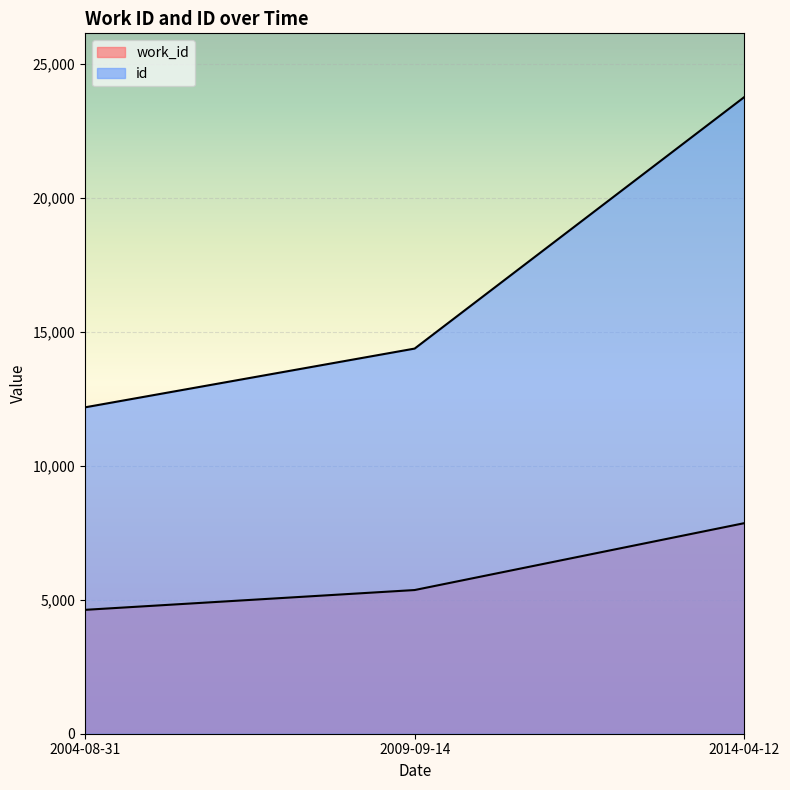

Is it true that work_id equals 8570 at 2009-09-14?

False